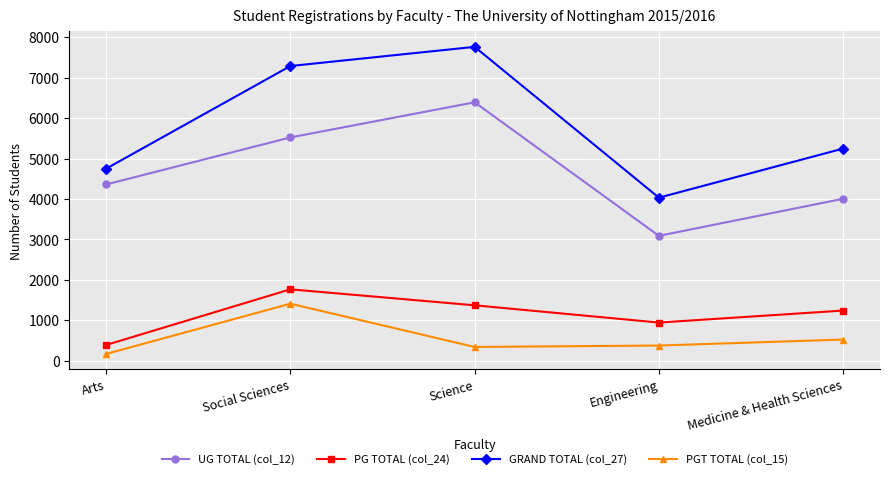

What is the value of the UG TOTAL (col_12) point at the 5th from the left?

4005